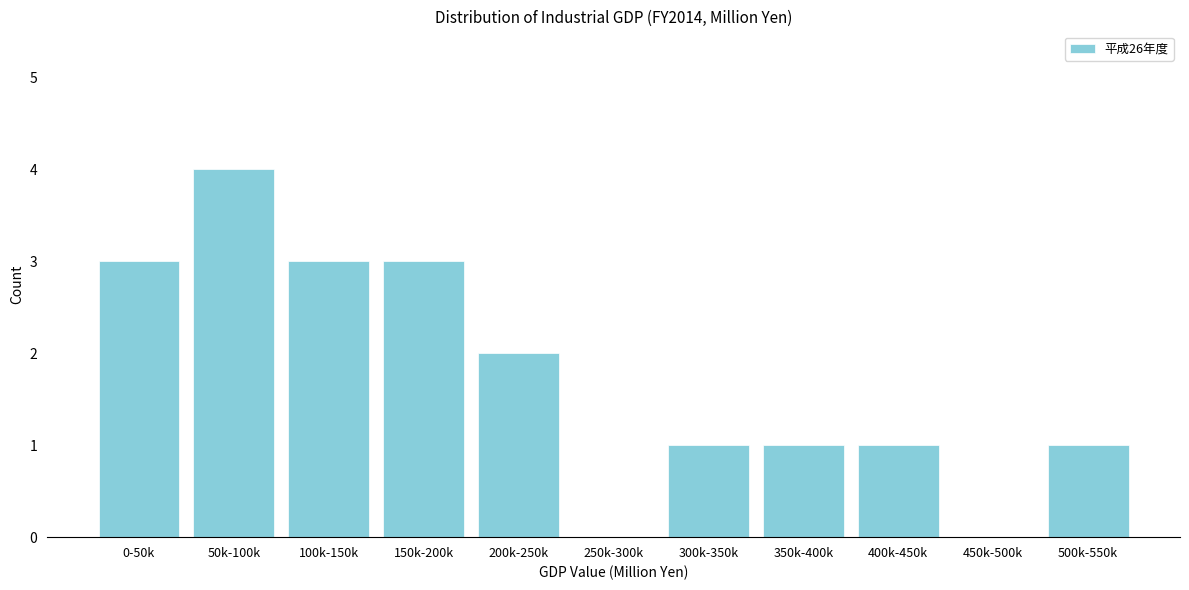

Reading right to left, what are all the values shown in this chart?

500k-550k=1	450k-500k=0	400k-450k=1	350k-400k=1	300k-350k=1	250k-300k=0	200k-250k=2	150k-200k=3	100k-150k=3	50k-100k=4	0-50k=3